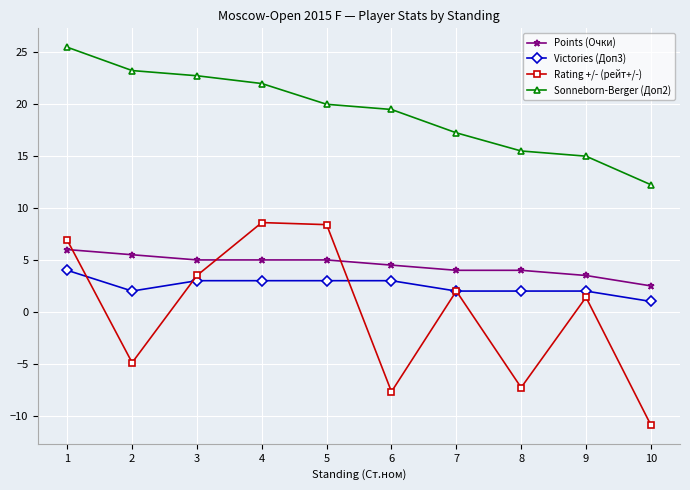

At which category does the chart reach its minimum across all series?

10